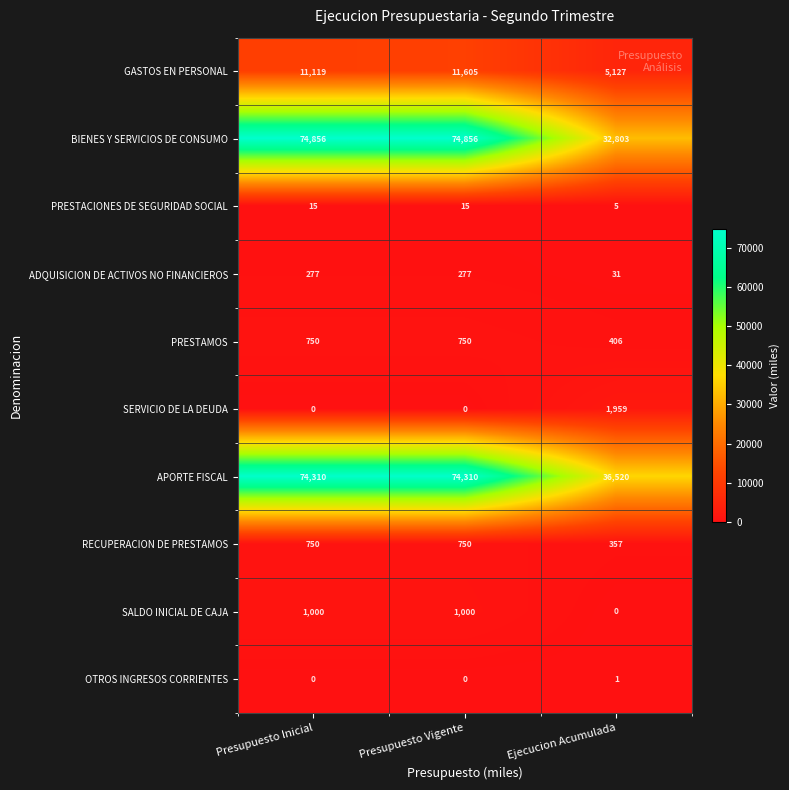

Reading left to right, what are all the values shown in this chart?

GASTOS EN PERSONAL: Presupuesto Inicial=11119	Presupuesto Vigente=11605	Ejecucion Acumulada=5127
BIENES Y SERVICIOS DE CONSUMO: Presupuesto Inicial=74856	Presupuesto Vigente=74856	Ejecucion Acumulada=32803
PRESTACIONES DE SEGURIDAD SOCIAL: Presupuesto Inicial=15	Presupuesto Vigente=15	Ejecucion Acumulada=5
ADQUISICION DE ACTIVOS NO FINANCIEROS: Presupuesto Inicial=277	Presupuesto Vigente=277	Ejecucion Acumulada=31
PRESTAMOS: Presupuesto Inicial=750	Presupuesto Vigente=750	Ejecucion Acumulada=406
SERVICIO DE LA DEUDA: Presupuesto Inicial=0	Presupuesto Vigente=0	Ejecucion Acumulada=1959
APORTE FISCAL: Presupuesto Inicial=74310	Presupuesto Vigente=74310	Ejecucion Acumulada=36520
RECUPERACION DE PRESTAMOS: Presupuesto Inicial=750	Presupuesto Vigente=750	Ejecucion Acumulada=357
SALDO INICIAL DE CAJA: Presupuesto Inicial=1000	Presupuesto Vigente=1000	Ejecucion Acumulada=0
OTROS INGRESOS CORRIENTES: Presupuesto Inicial=0	Presupuesto Vigente=0	Ejecucion Acumulada=1